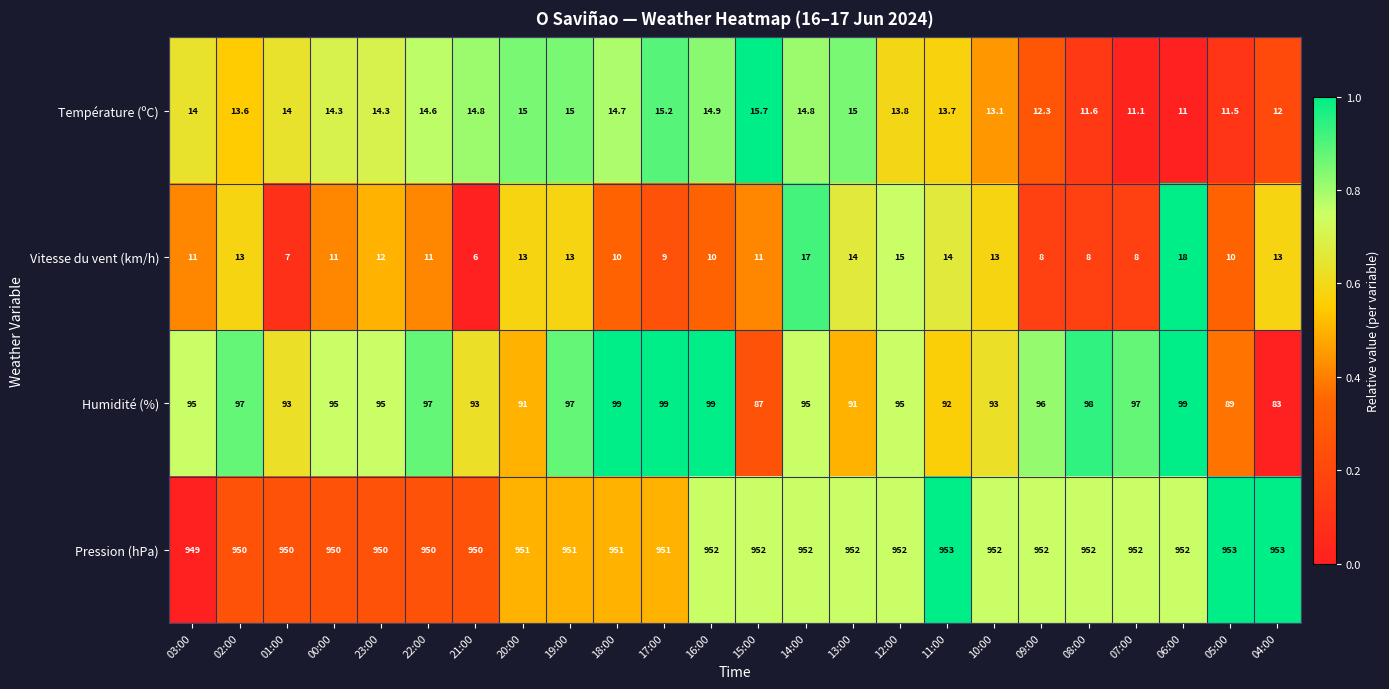

At how many categories does at least one series exceed 687?

24